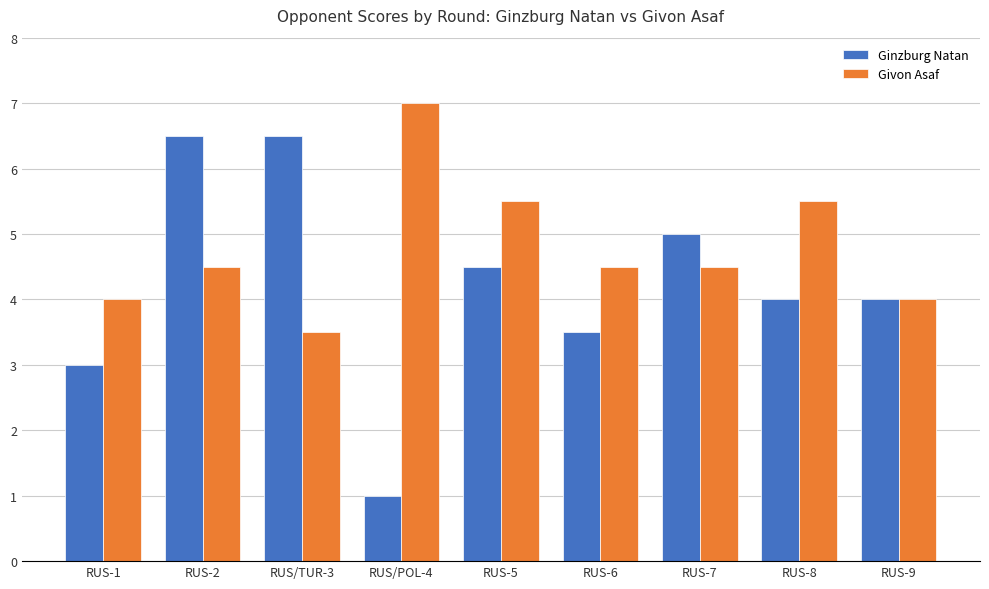

What value does the Ginzburg Natan series have at RUS-6?

3.5